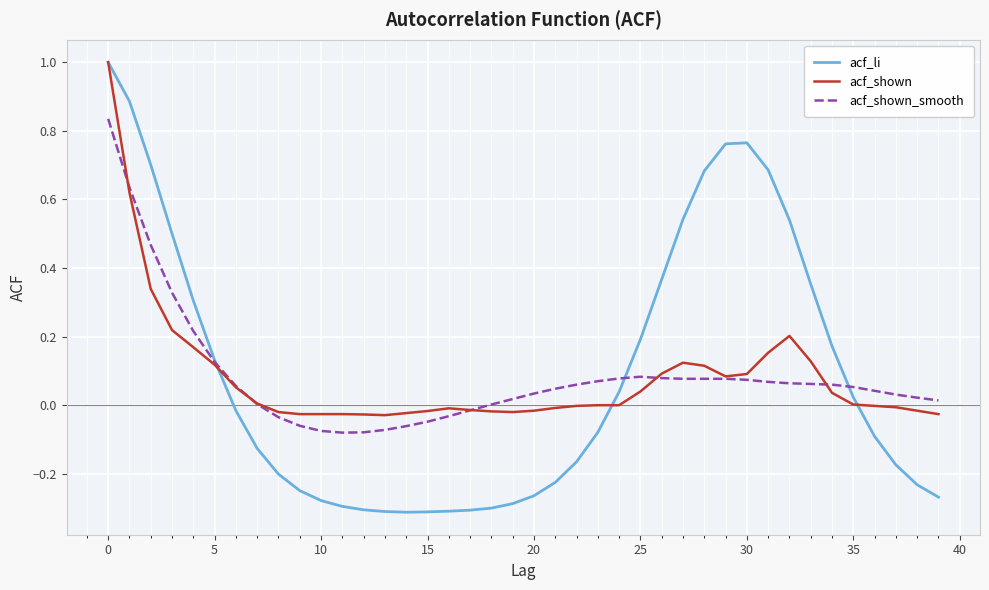

True or false: acf_shown_smooth has more than 0 interior local peaks.

True